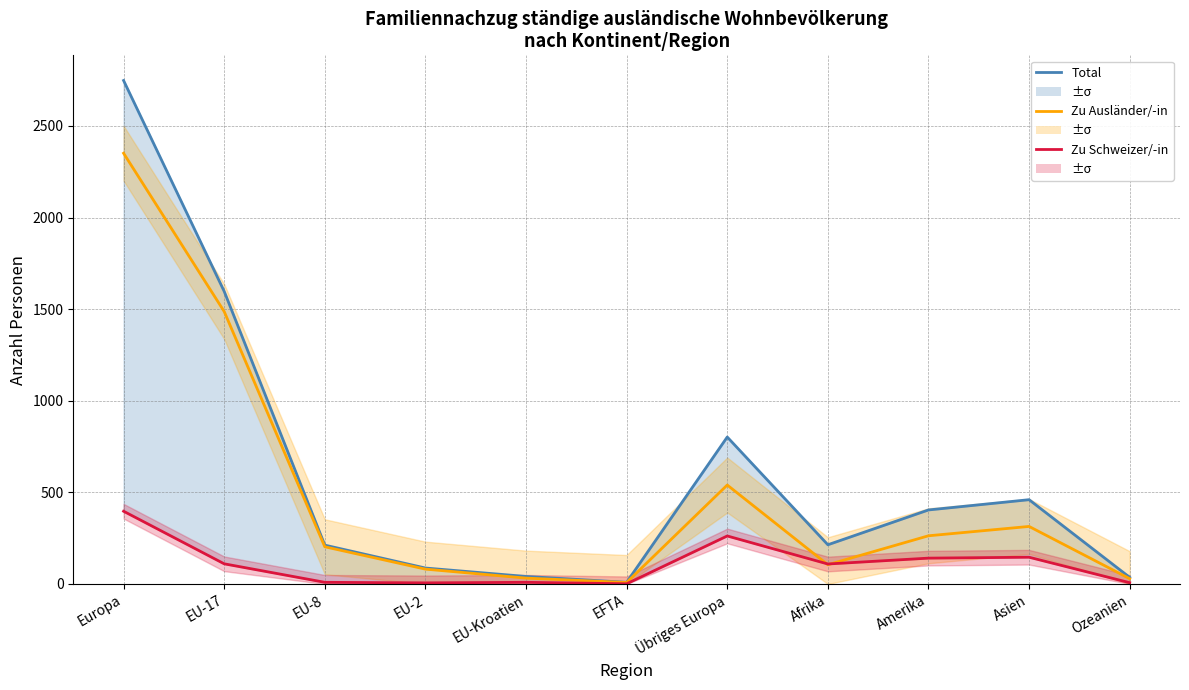

At which label does Familiennachzug zu Schweizer/-in first exceed 109?

Europa